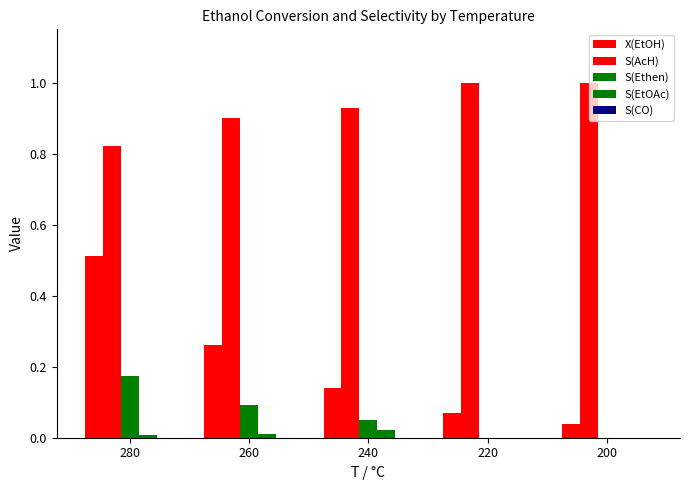

Are the bars grouped side by side (vs. stacked)?

Yes